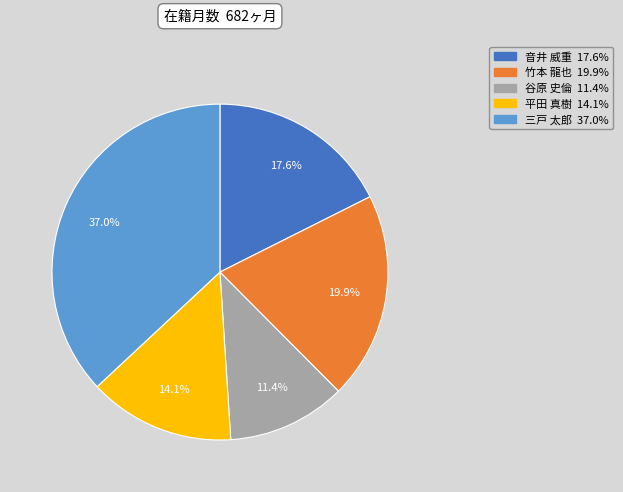

To the nearest percent, what portion does 竹本 龍也 represent?

20%